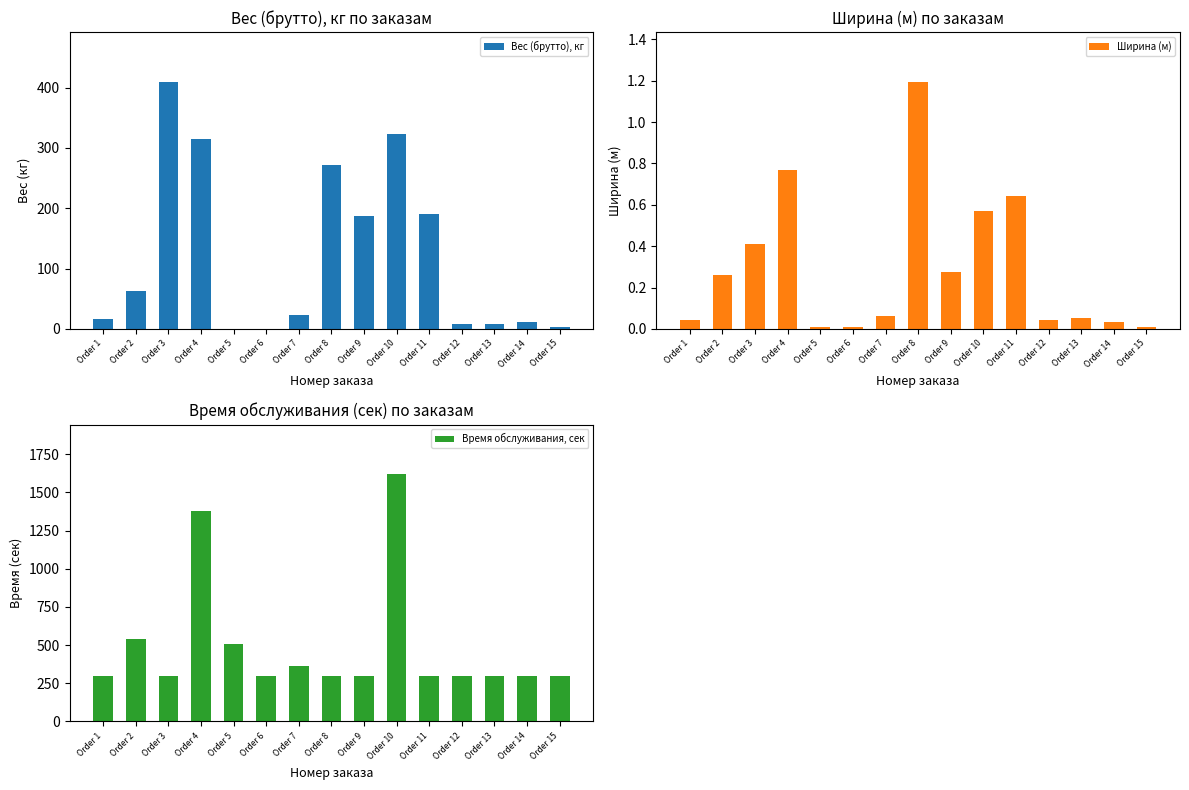

Which series has the widest spread of values?

Время обслуживания, сек